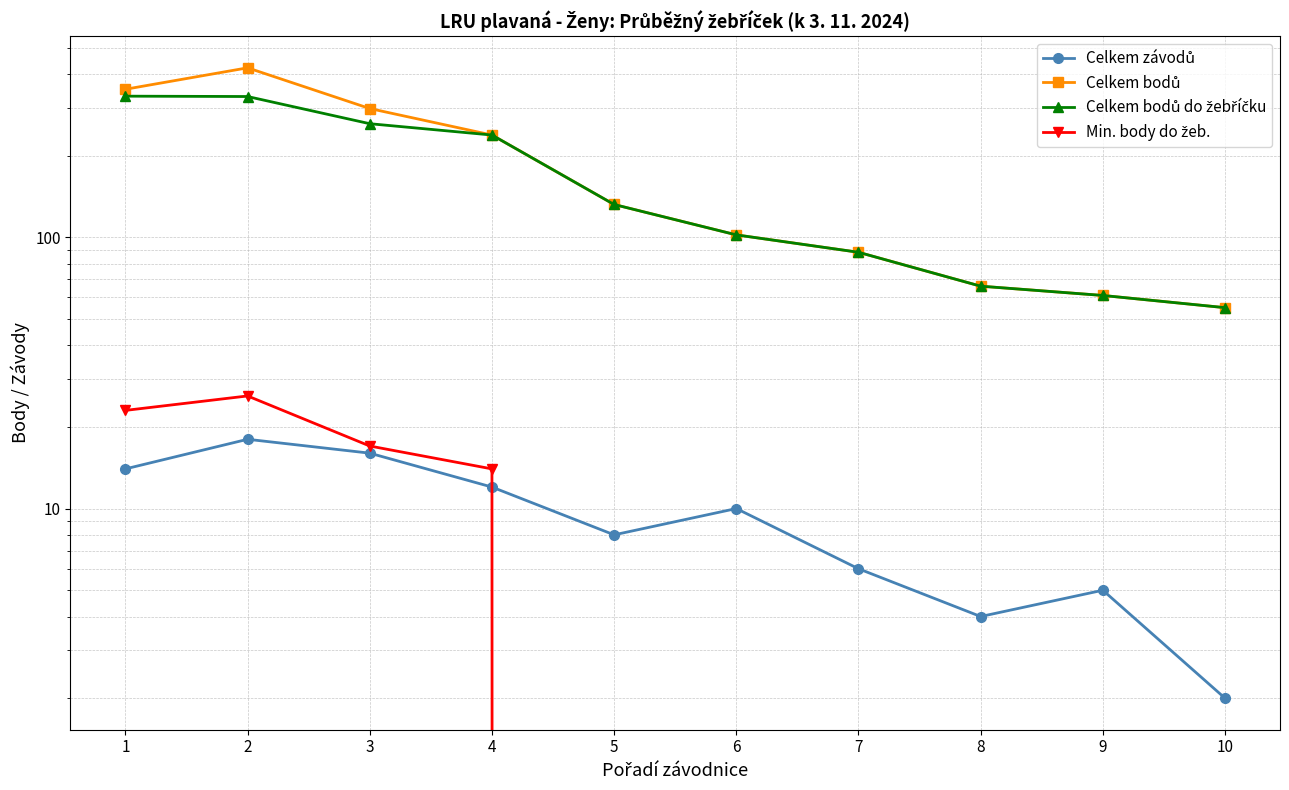

Between 1 and 7, which series saw the biggest shift?

Celkem bodů